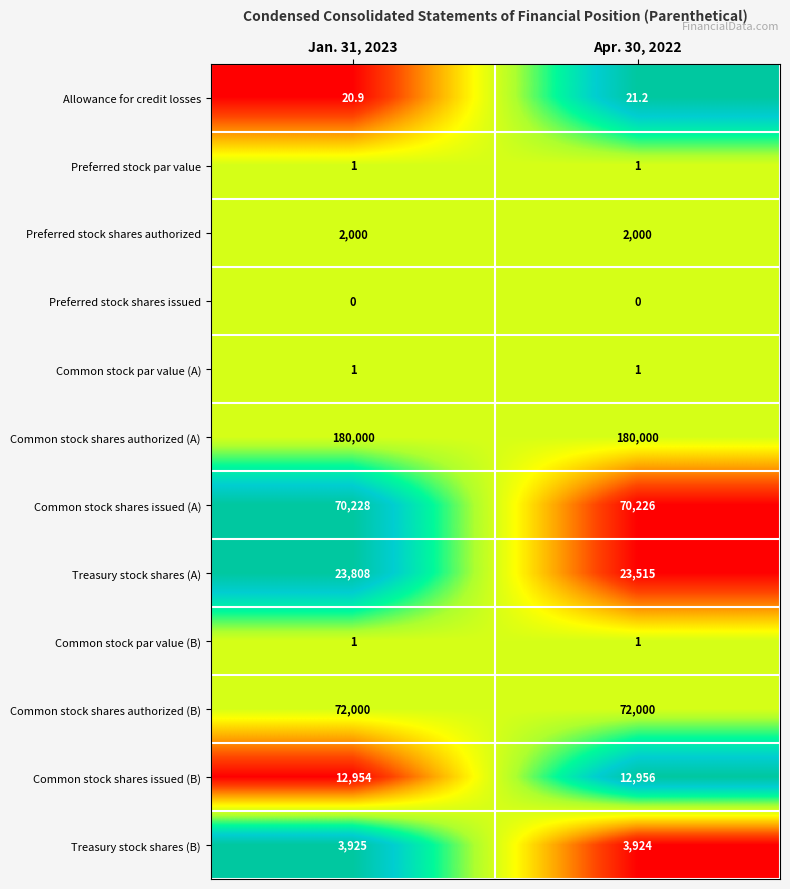

The value of Common stock shares authorized (B) at Jan. 31, 2023 is 40432.6. True or false?

False